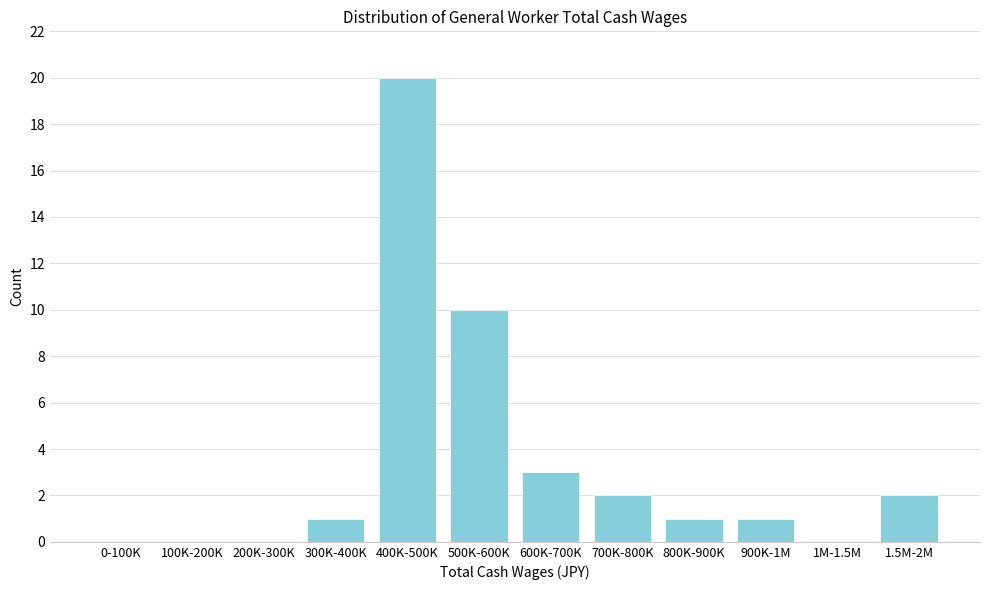

Reading left to right, extract all data points from this chart.

0-100K=0	100K-200K=0	200K-300K=0	300K-400K=1	400K-500K=20	500K-600K=10	600K-700K=3	700K-800K=2	800K-900K=1	900K-1M=1	1M-1.5M=0	1.5M-2M=2